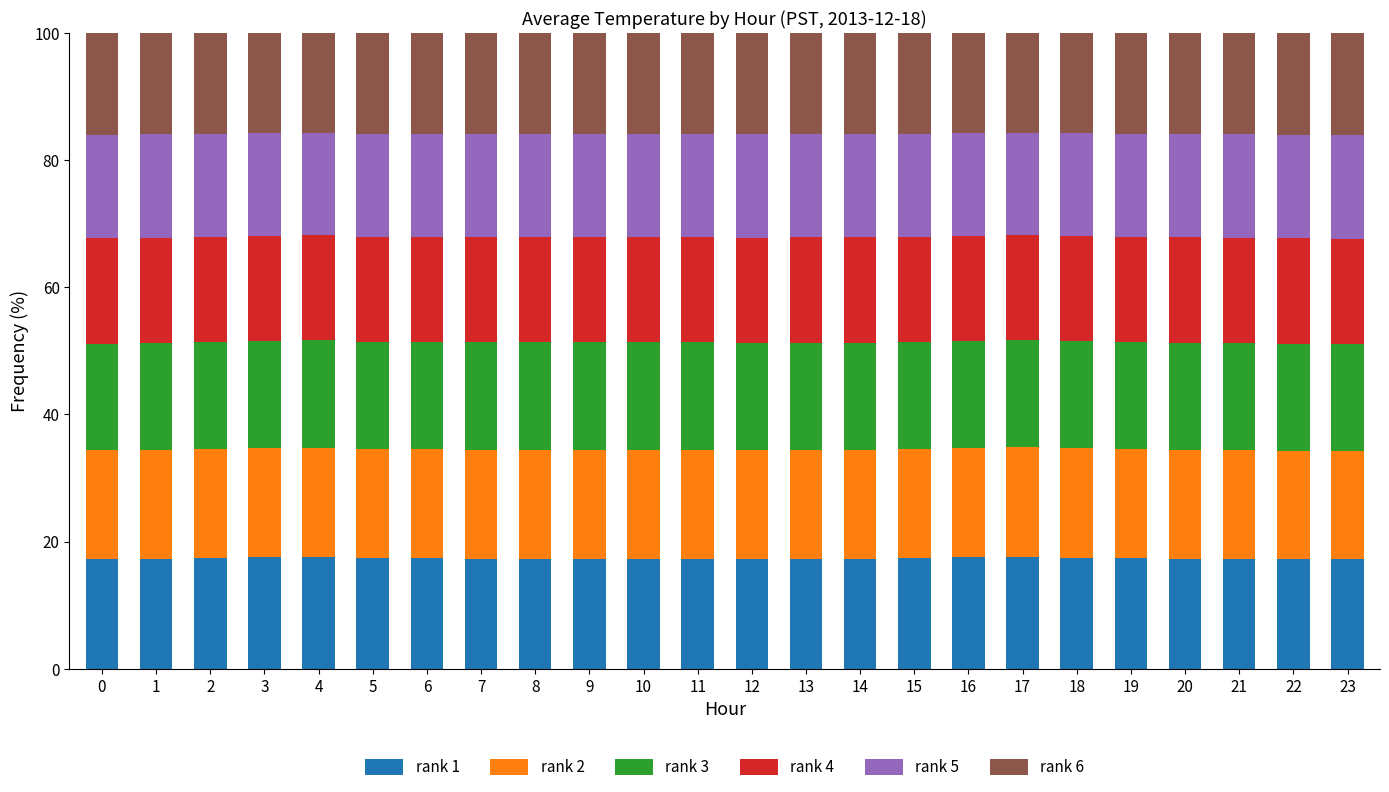

Does the chart contain stacked bars?

Yes